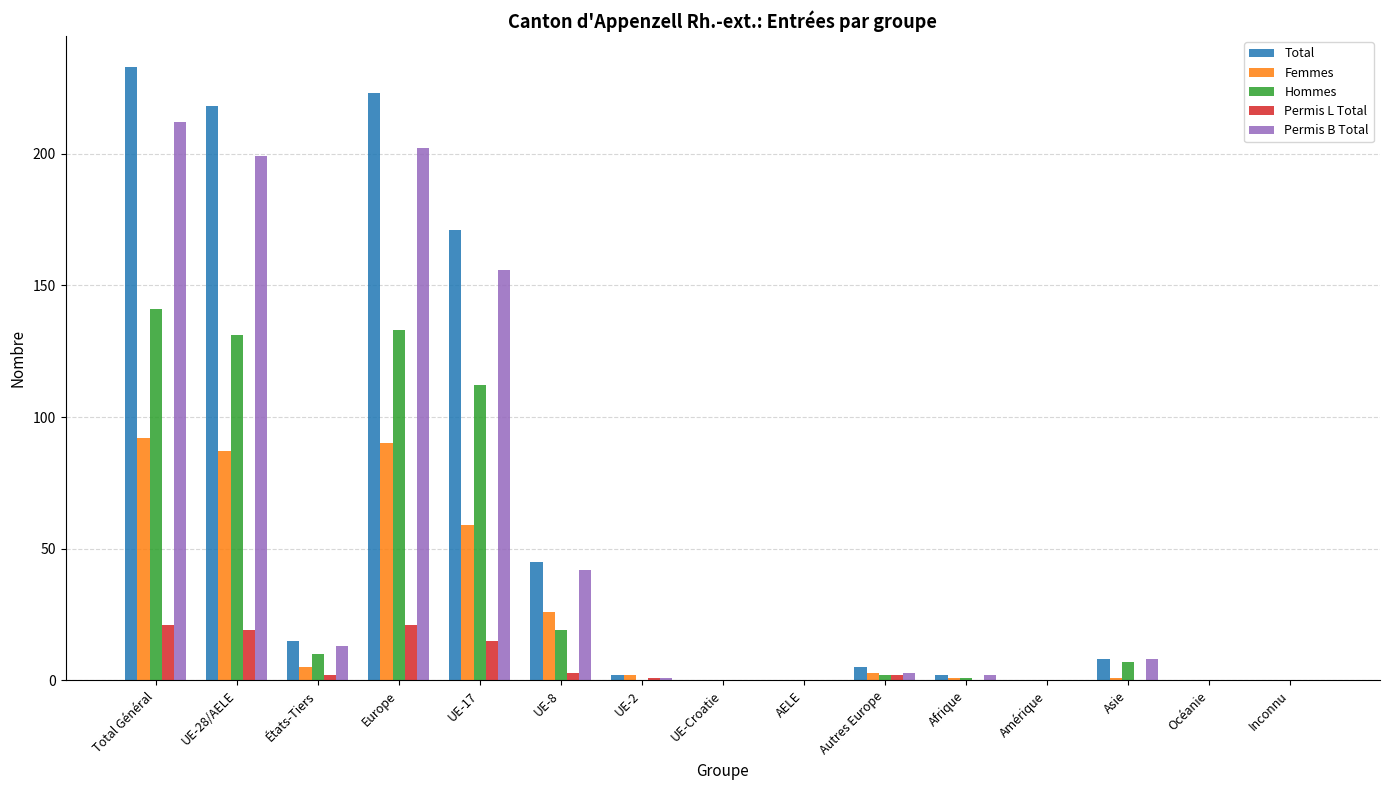

The Femmes series shows -56 at UE-Croatie. True or false?

False